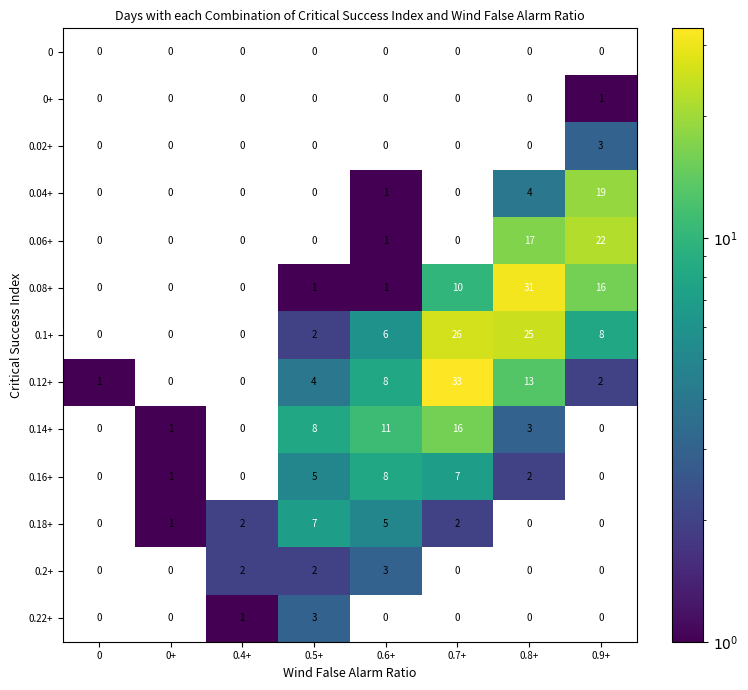

Is it true that 0.14+ equals -6 at 0.4+?

False